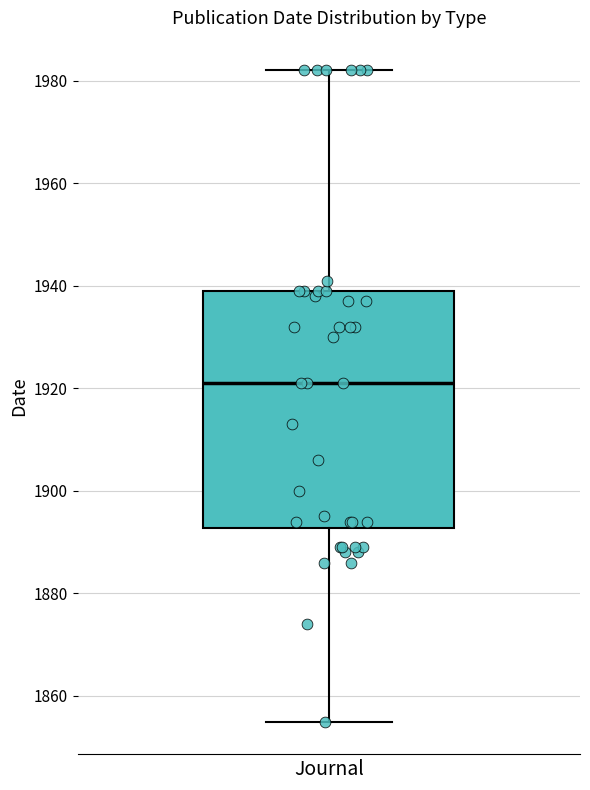

Where does the median line of the box for Journal sit on the y-axis? The values are not printed on the chart, so give them approximately, as read against the axis.

1922